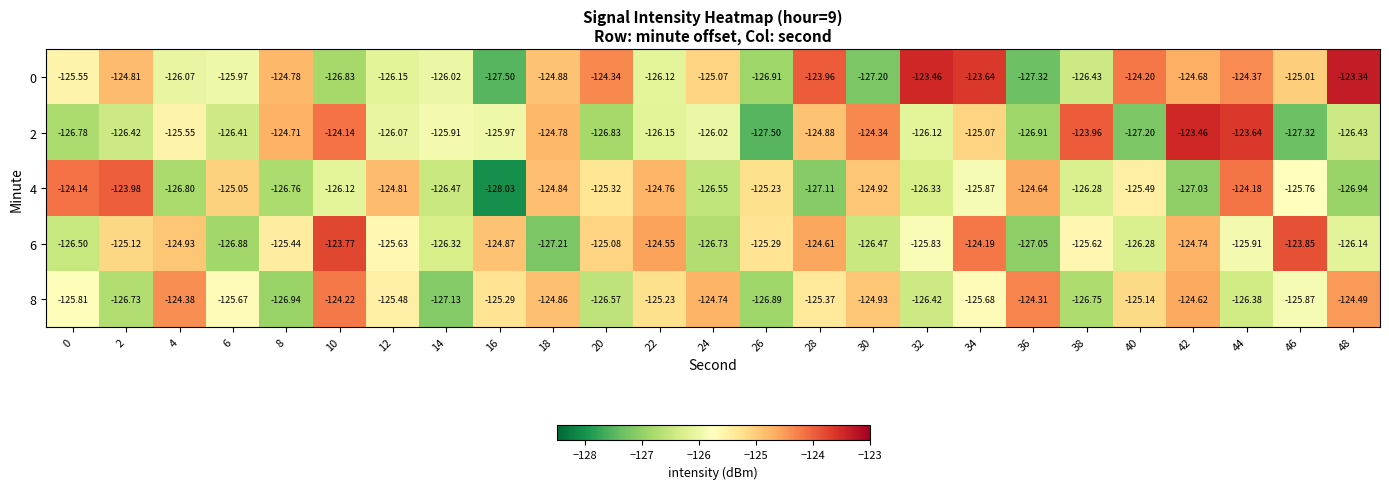

Is the value of 6 at 44 greater than the value of 8 at 2?

Yes